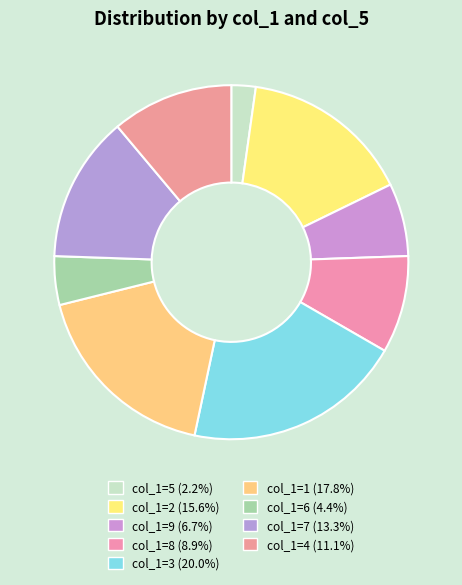

How many slices are in this pie chart?

9